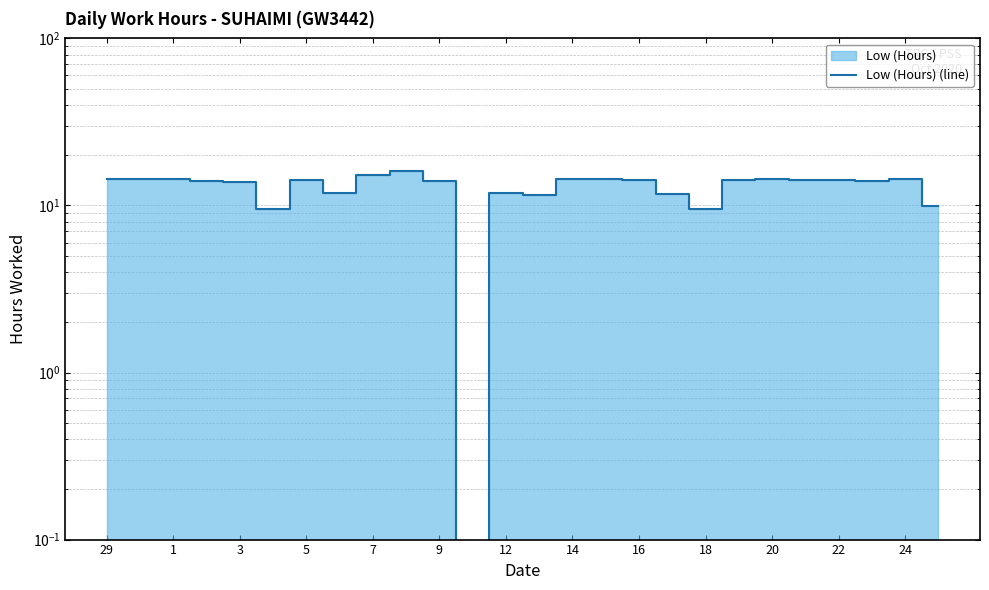

What is the ratio of the value at 25 to the value at 1?

0.7